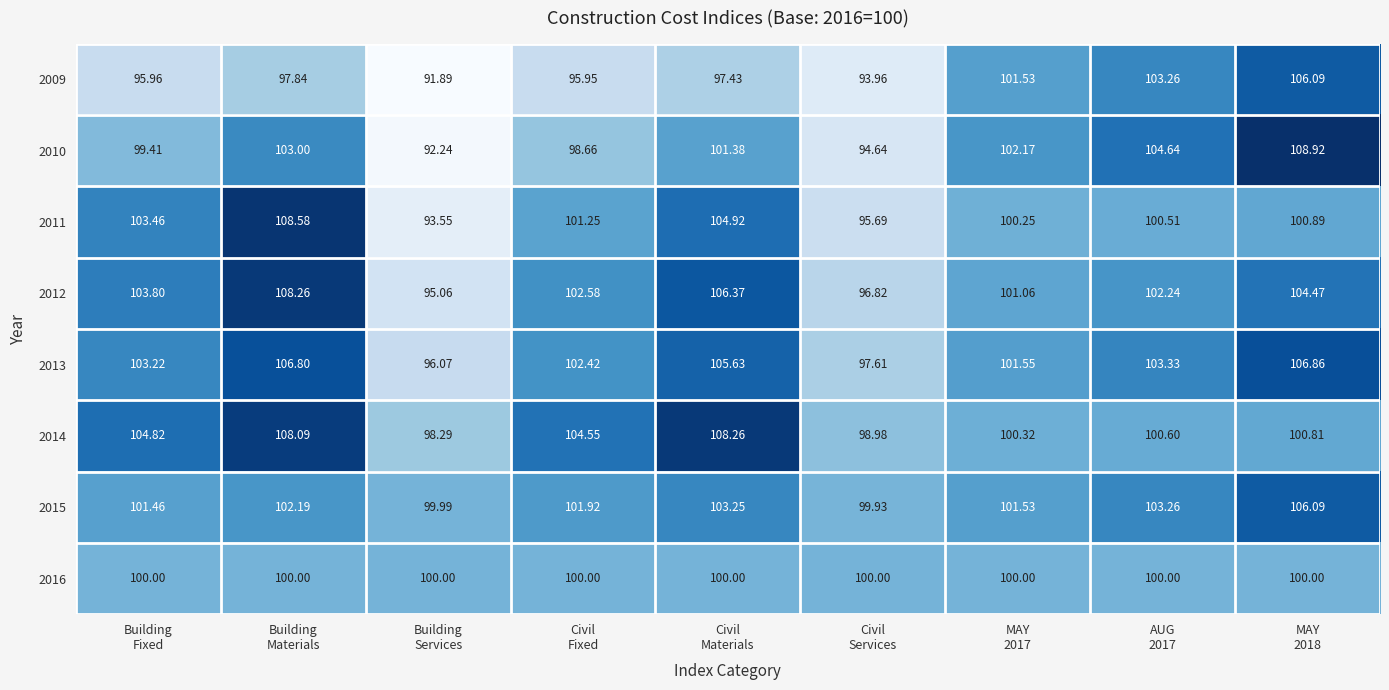

At how many categories does at least one series exceed 92?

9